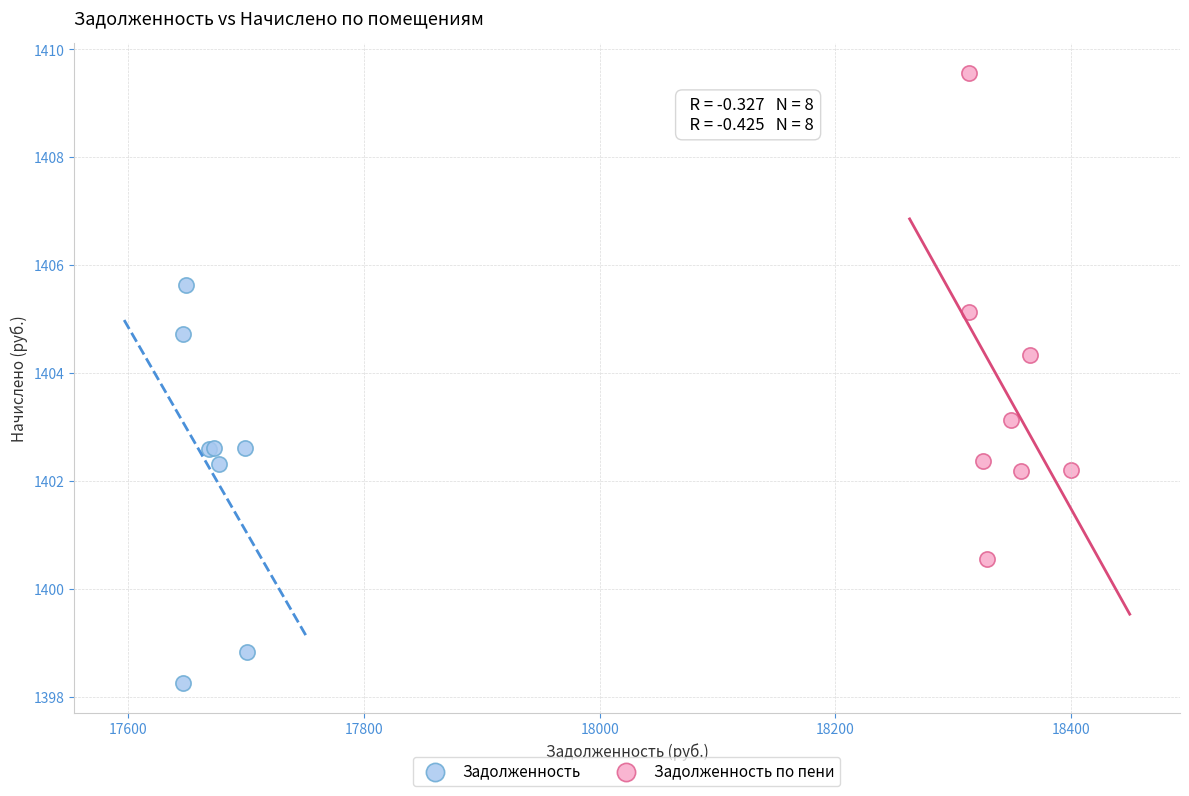

Which series contains the highest Y value?

Задолженность по пени